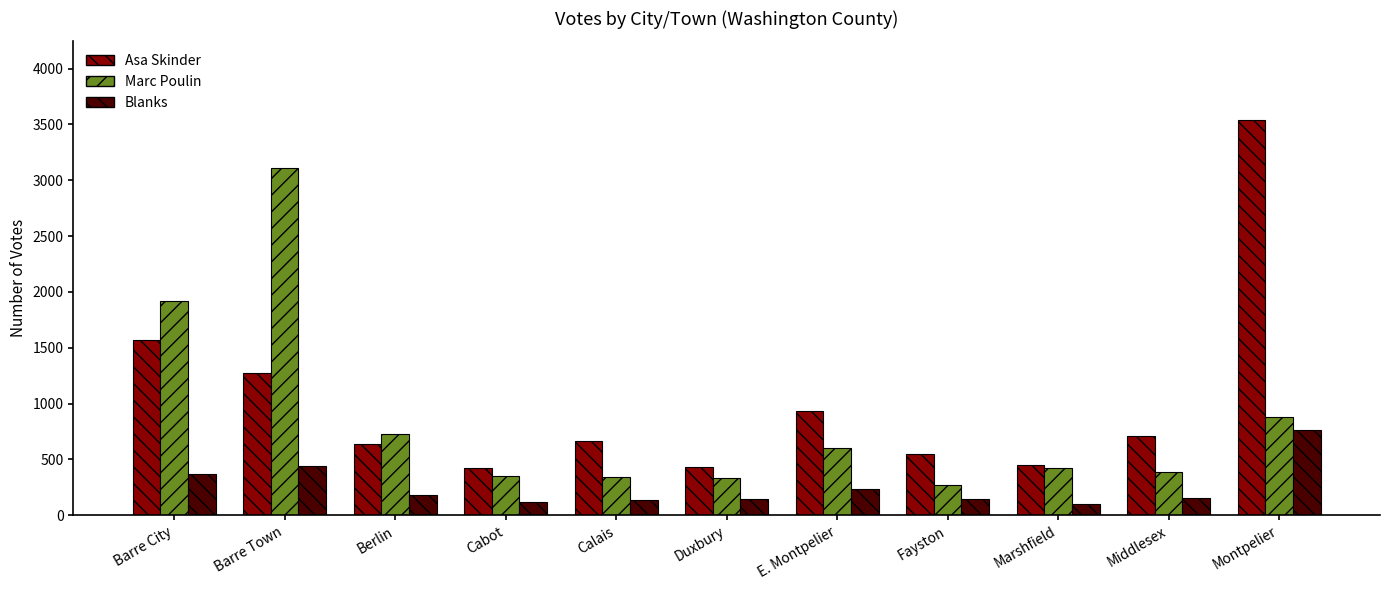

What position from the right is Barre Town?

10